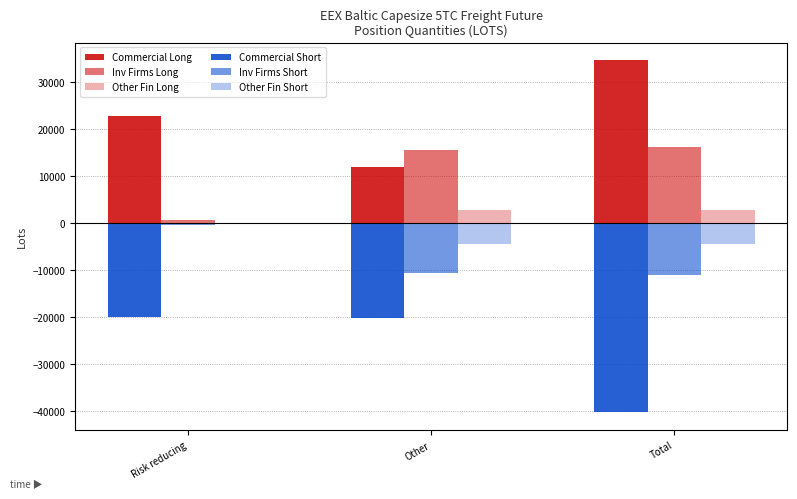

Between Risk reducing and Total, which series saw the biggest shift?

Commercial Short